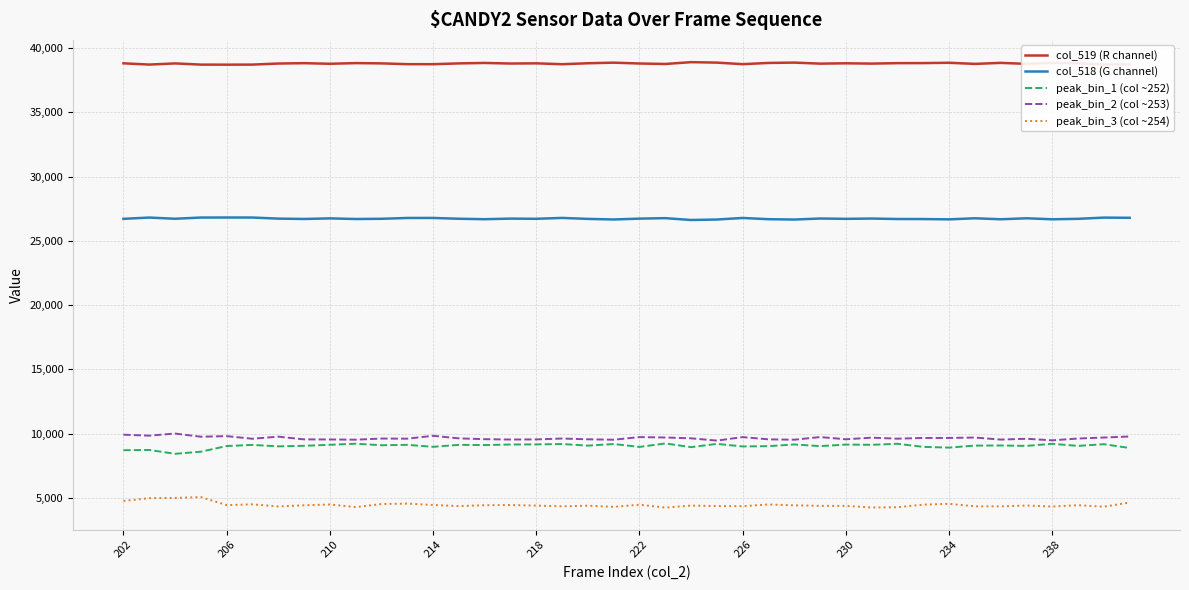

How many lines are shown in the chart?

5